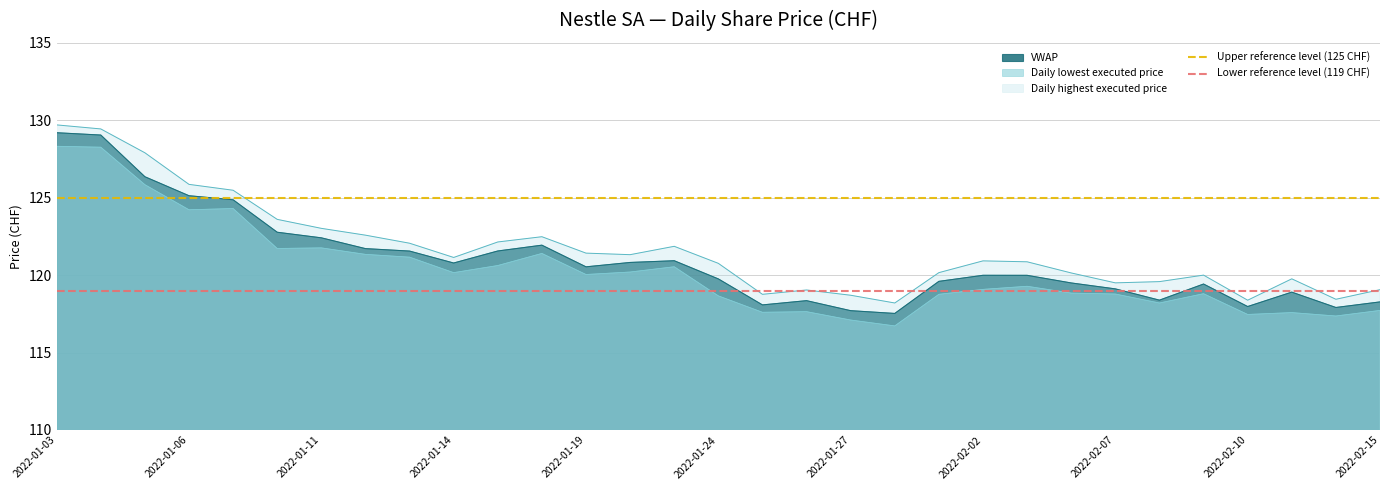

Is it true that VWAP equals 125.1 at 2022-01-06?

True